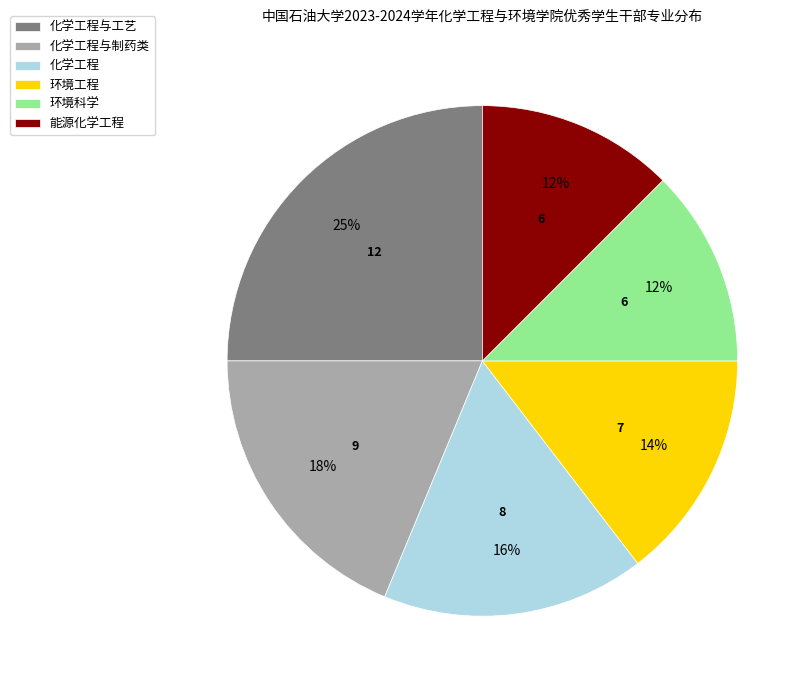

To the nearest percent, what is the difference between the largest and smallest slice percentages?

12%